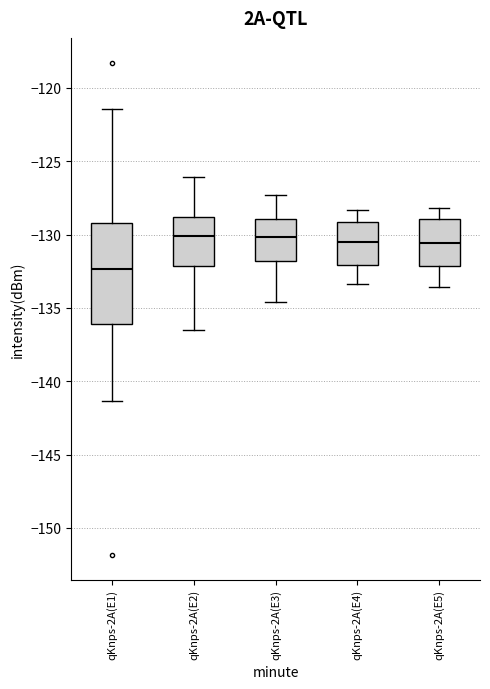

Comparing the boxes themselves (not the whiskers), which one is the tallest?

qKnps-2A(E1)